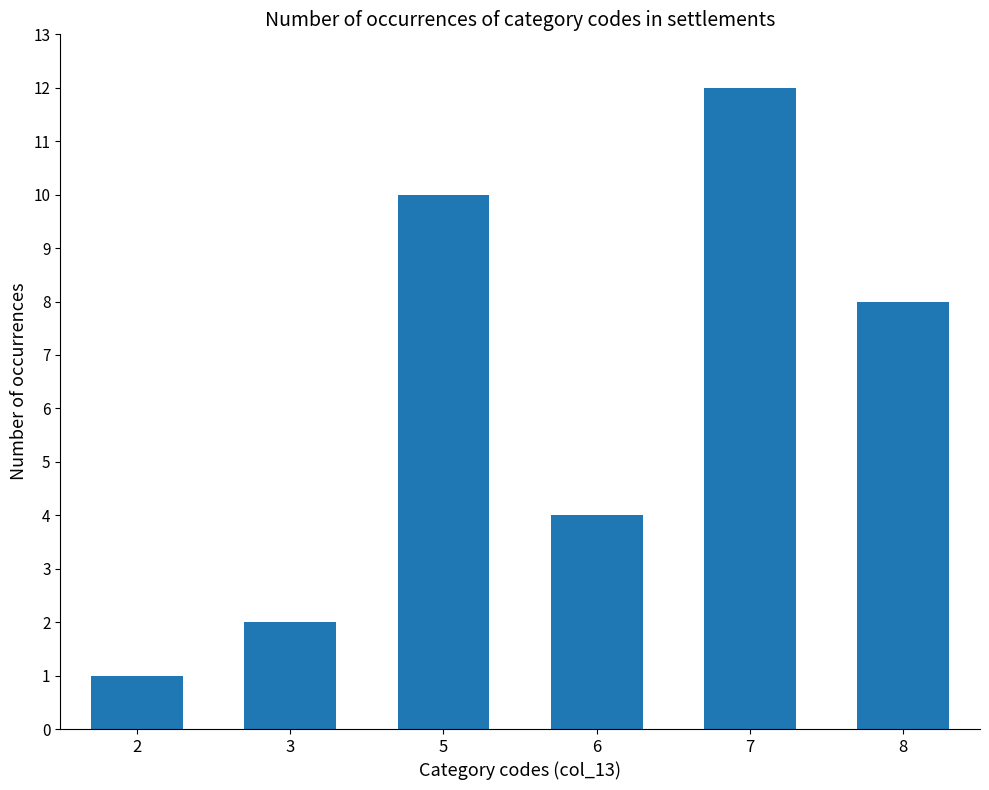

True or false: the data shows 1 at 2.

True